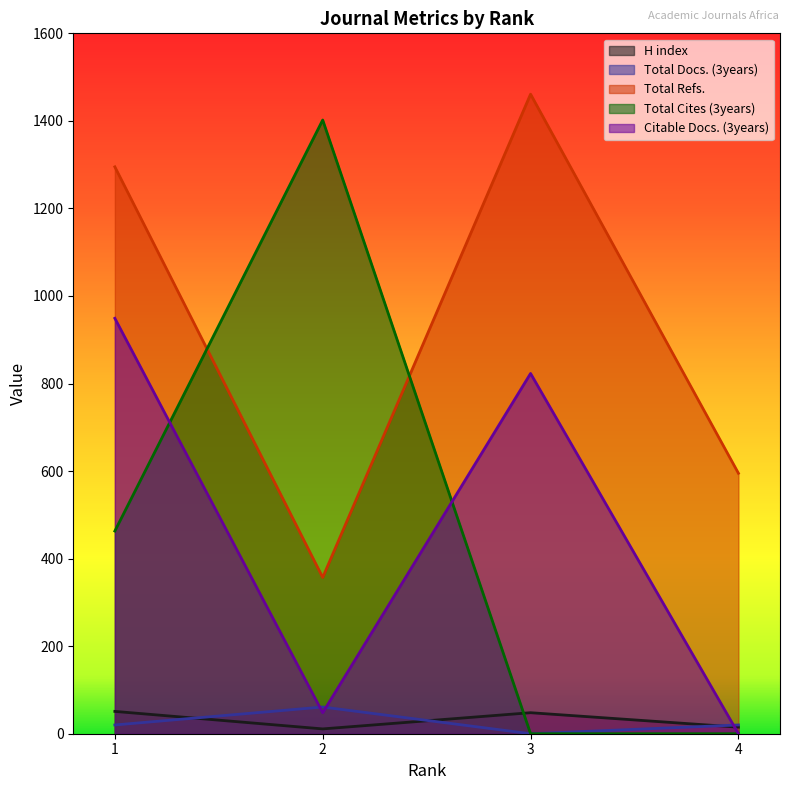

What are all the series names shown in the legend?

H index, Total Docs. (3years), Total Refs., Total Cites (3years), Citable Docs. (3years)